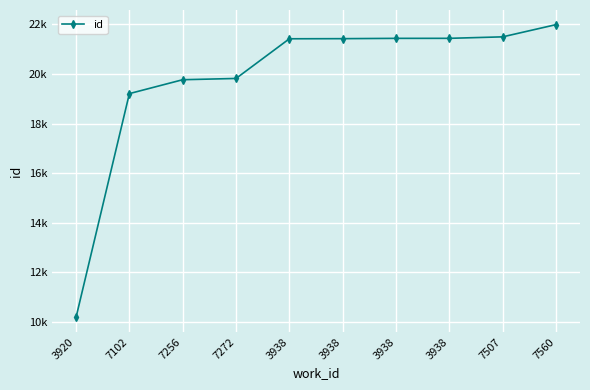

Is this an area chart (filled region under the line)?

No